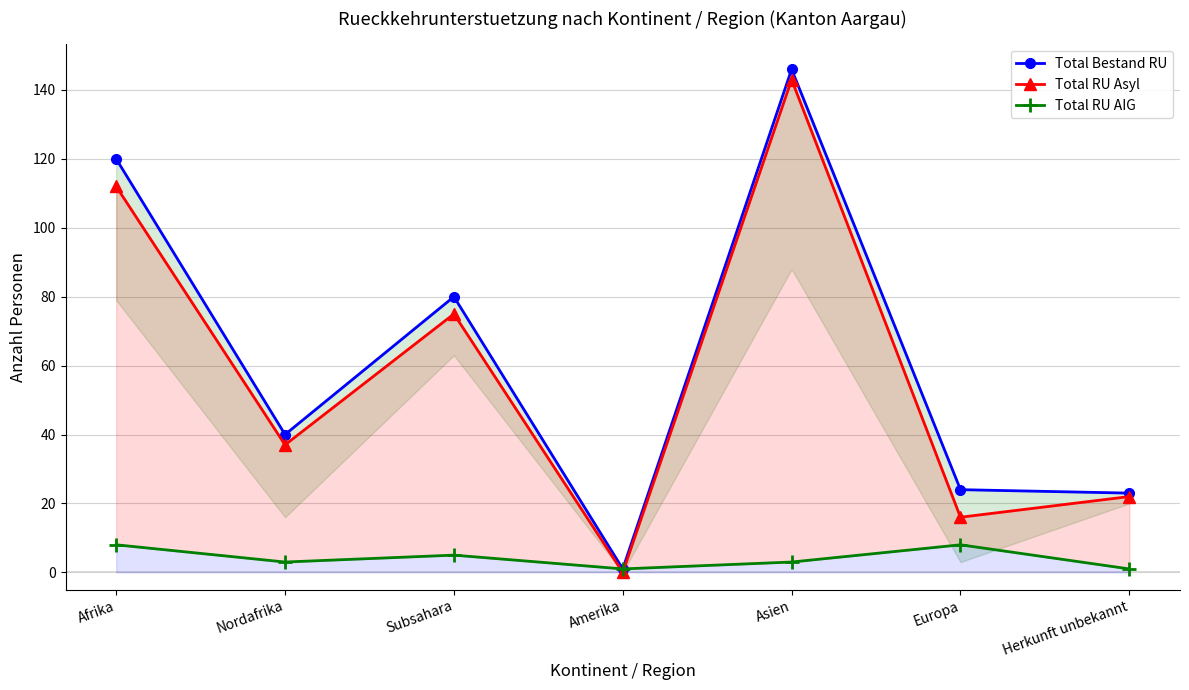

What position from the right is Europa?

2